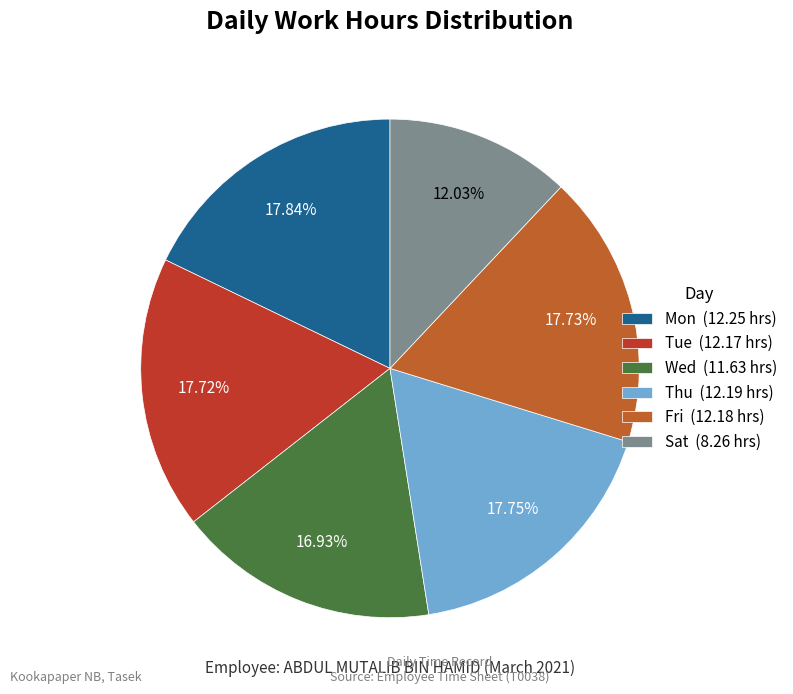

Is there any slice that represents more than half of the pie?

No